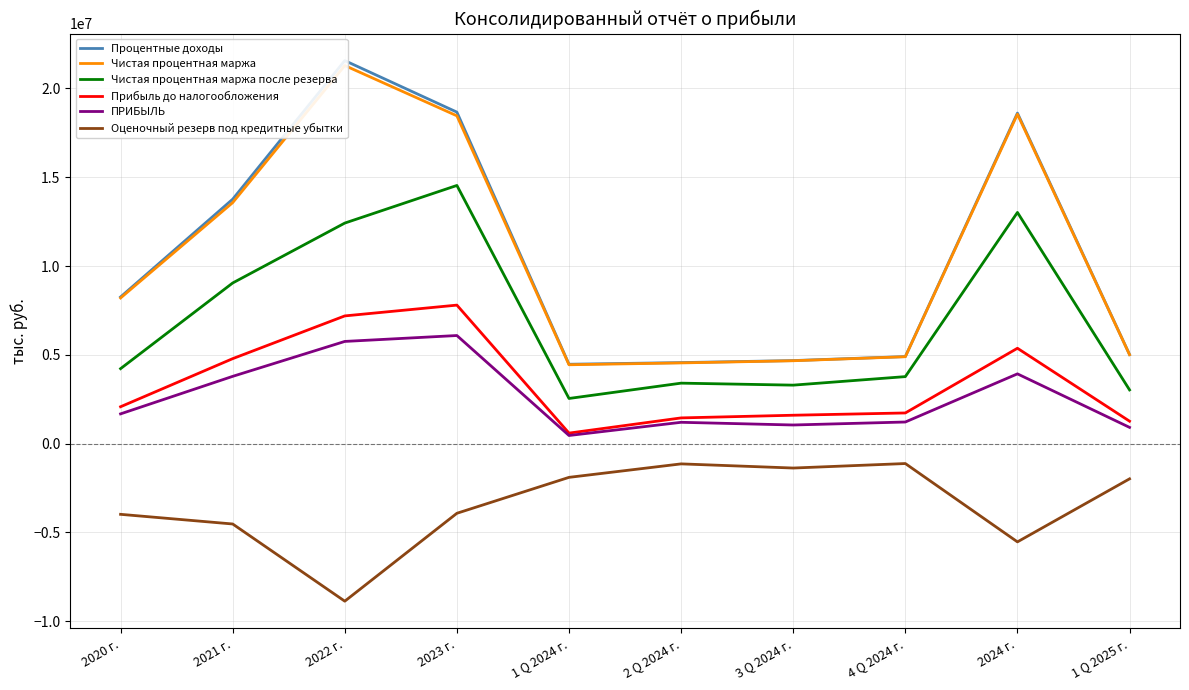

What is the minimum value for ПРИБЫЛЬ?

458877